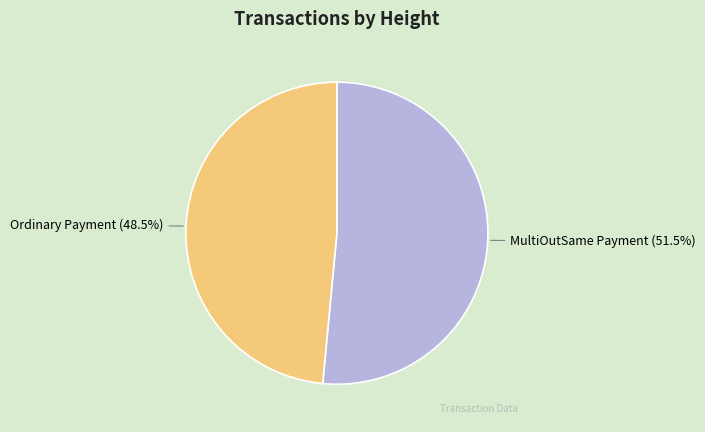

Which has a higher value, Ordinary Payment or MultiOutSame Payment?

MultiOutSame Payment